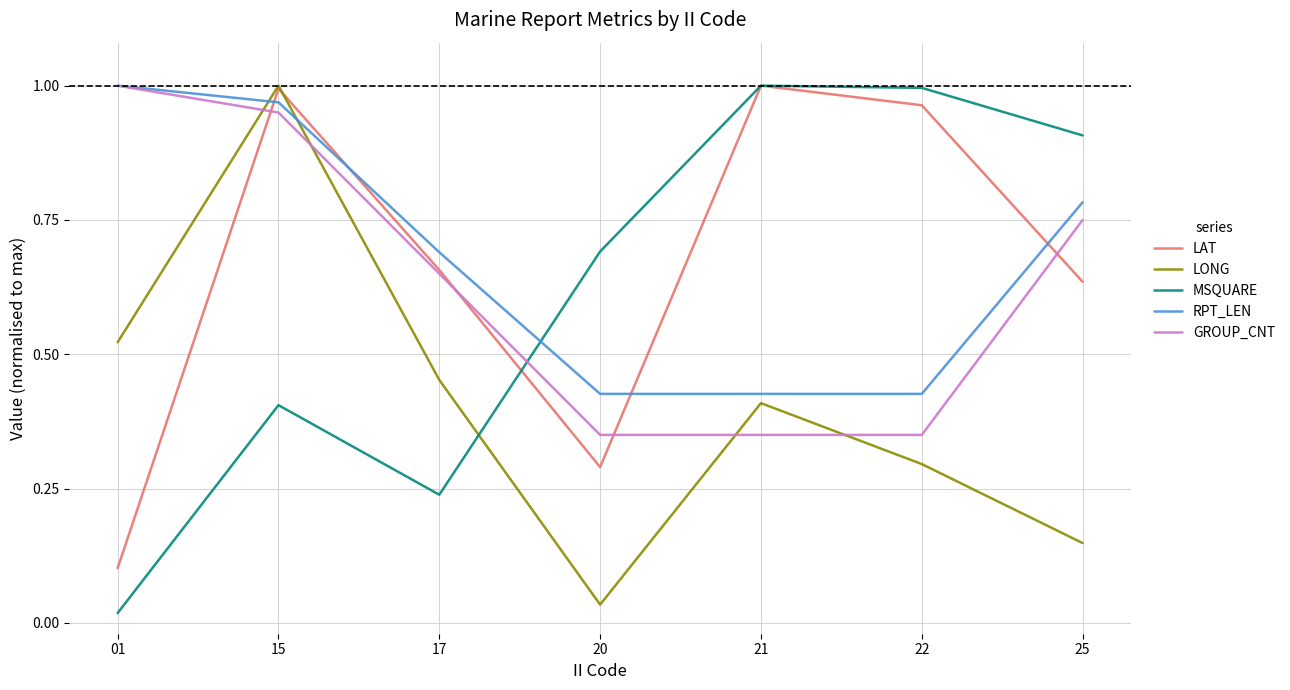

Where is MSQUARE nearest to the value 0?

01